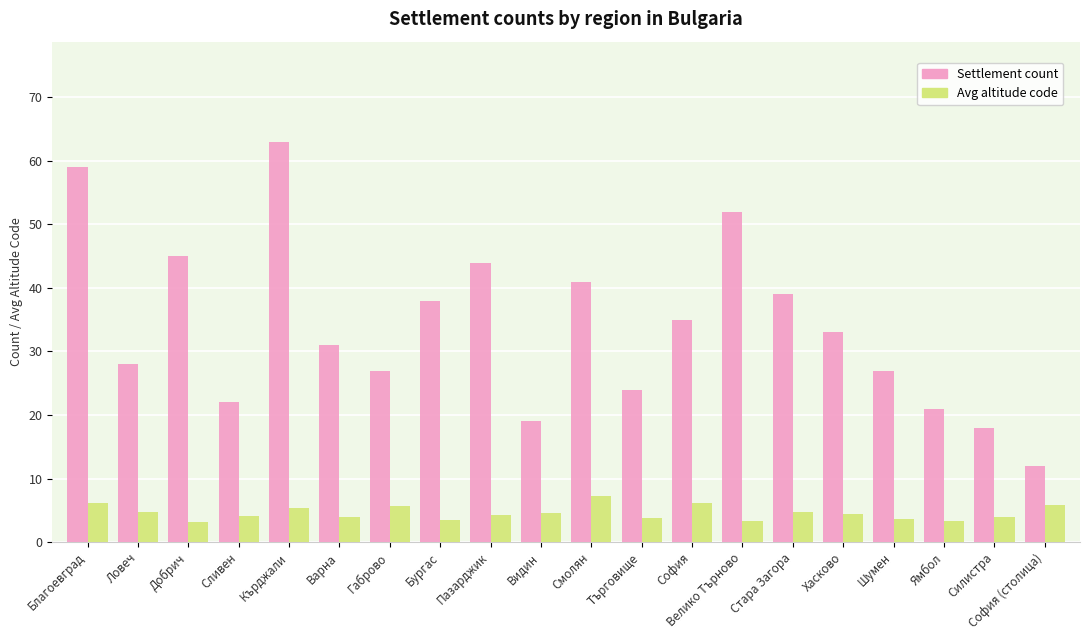

What is the label of the 3rd bar from the right?

Ямбол